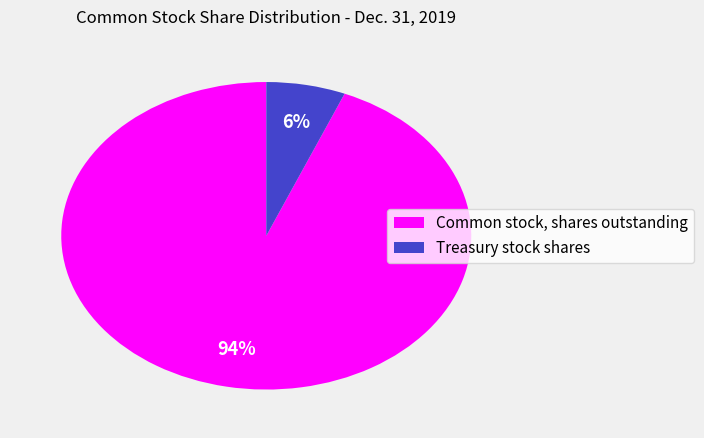

Rank the categories by value from highest to lowest.

Common stock, shares outstanding, Treasury stock shares